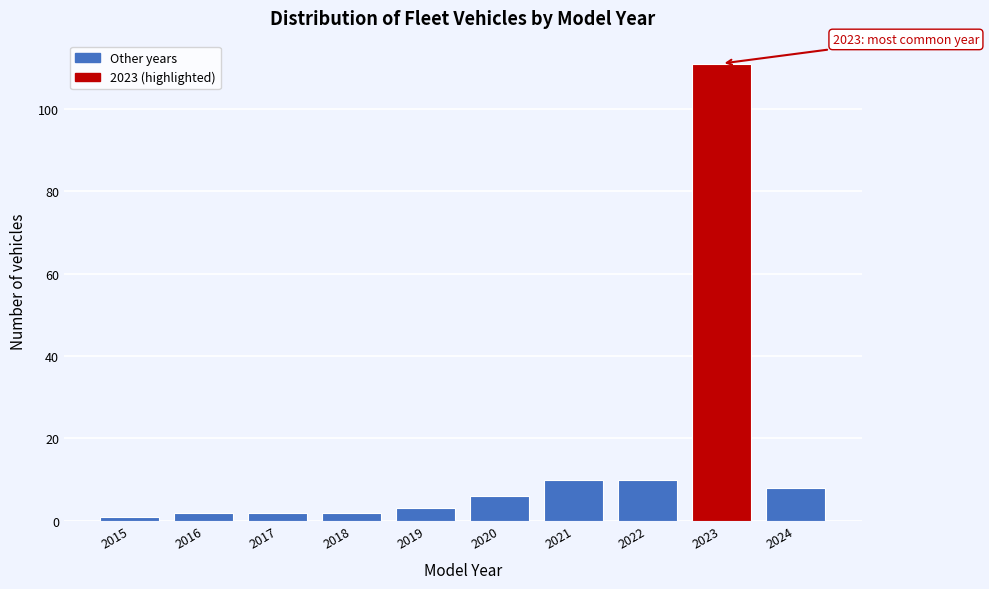

Reading left to right, list all the values displayed in this chart.

2015=1	2016=2	2017=2	2018=2	2019=3	2020=6	2021=10	2022=10	2023=111	2024=8